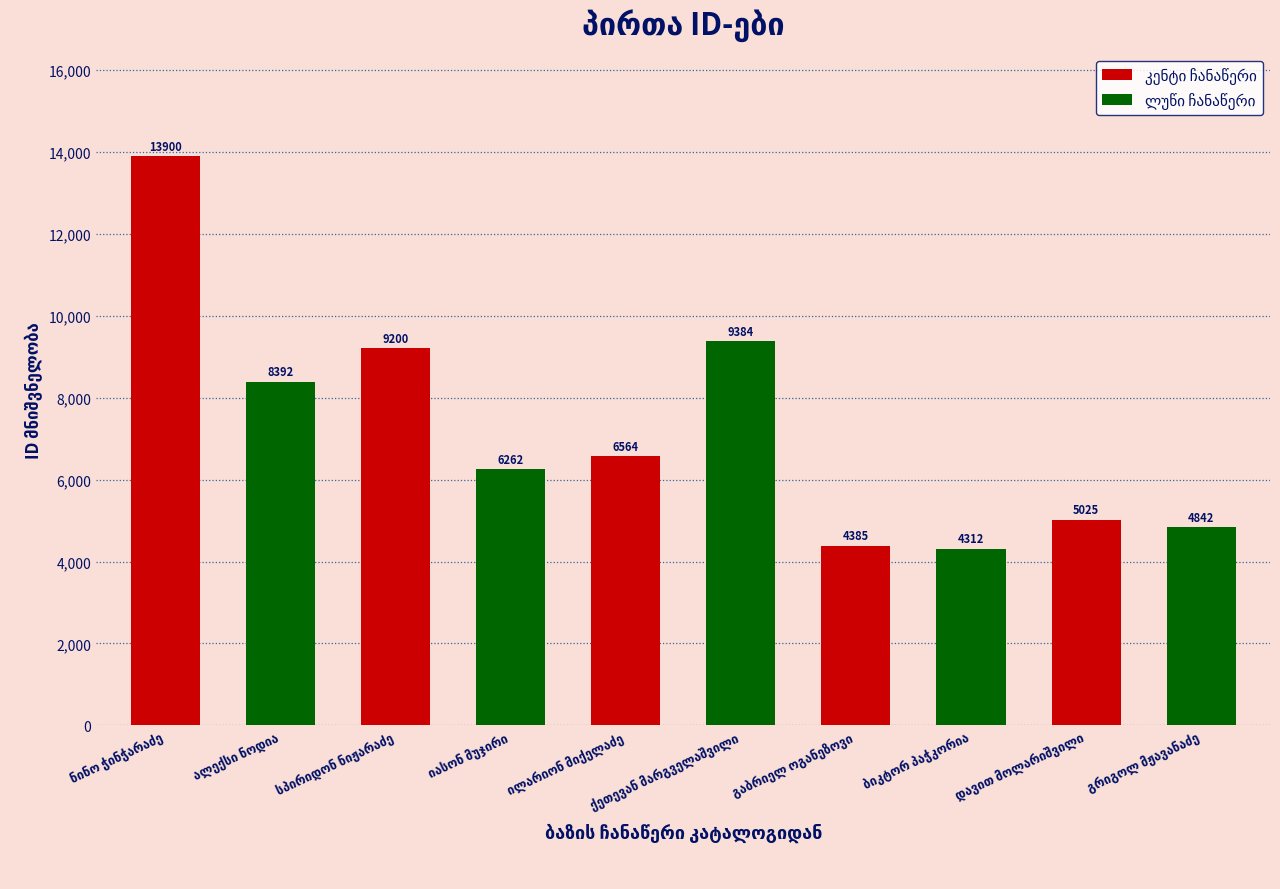

What is the minimum value shown in the chart?

4312